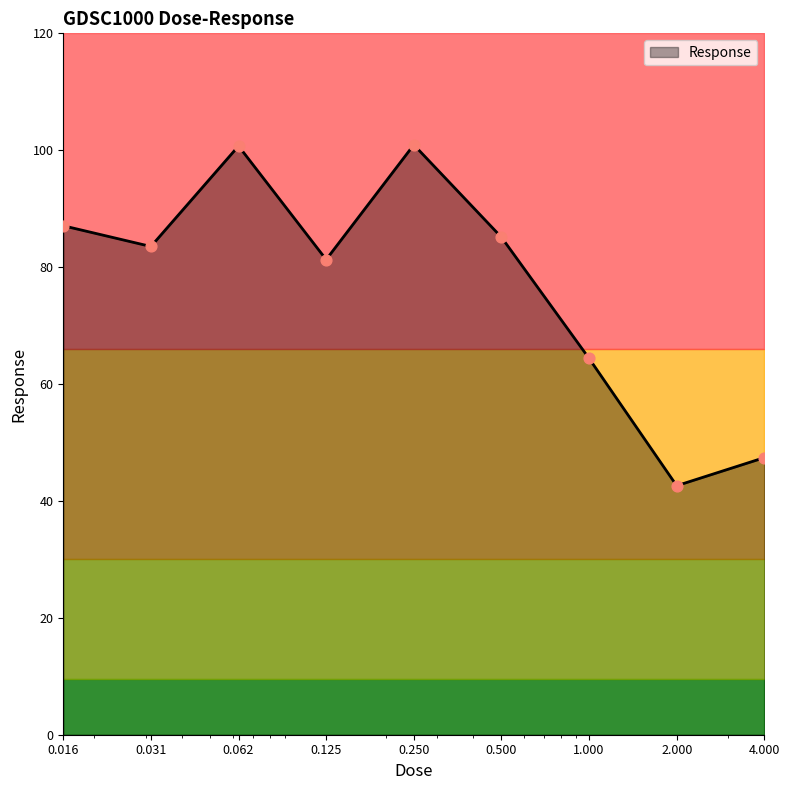

What is the maximum value for Response?

100.9